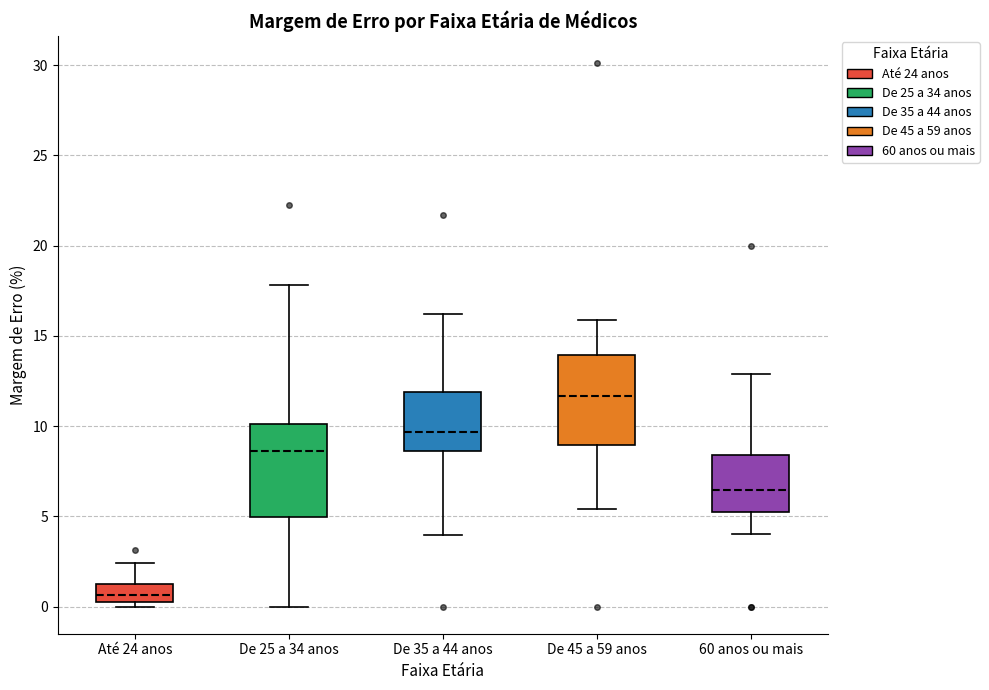

Which box has the lowest median line?

Até 24 anos